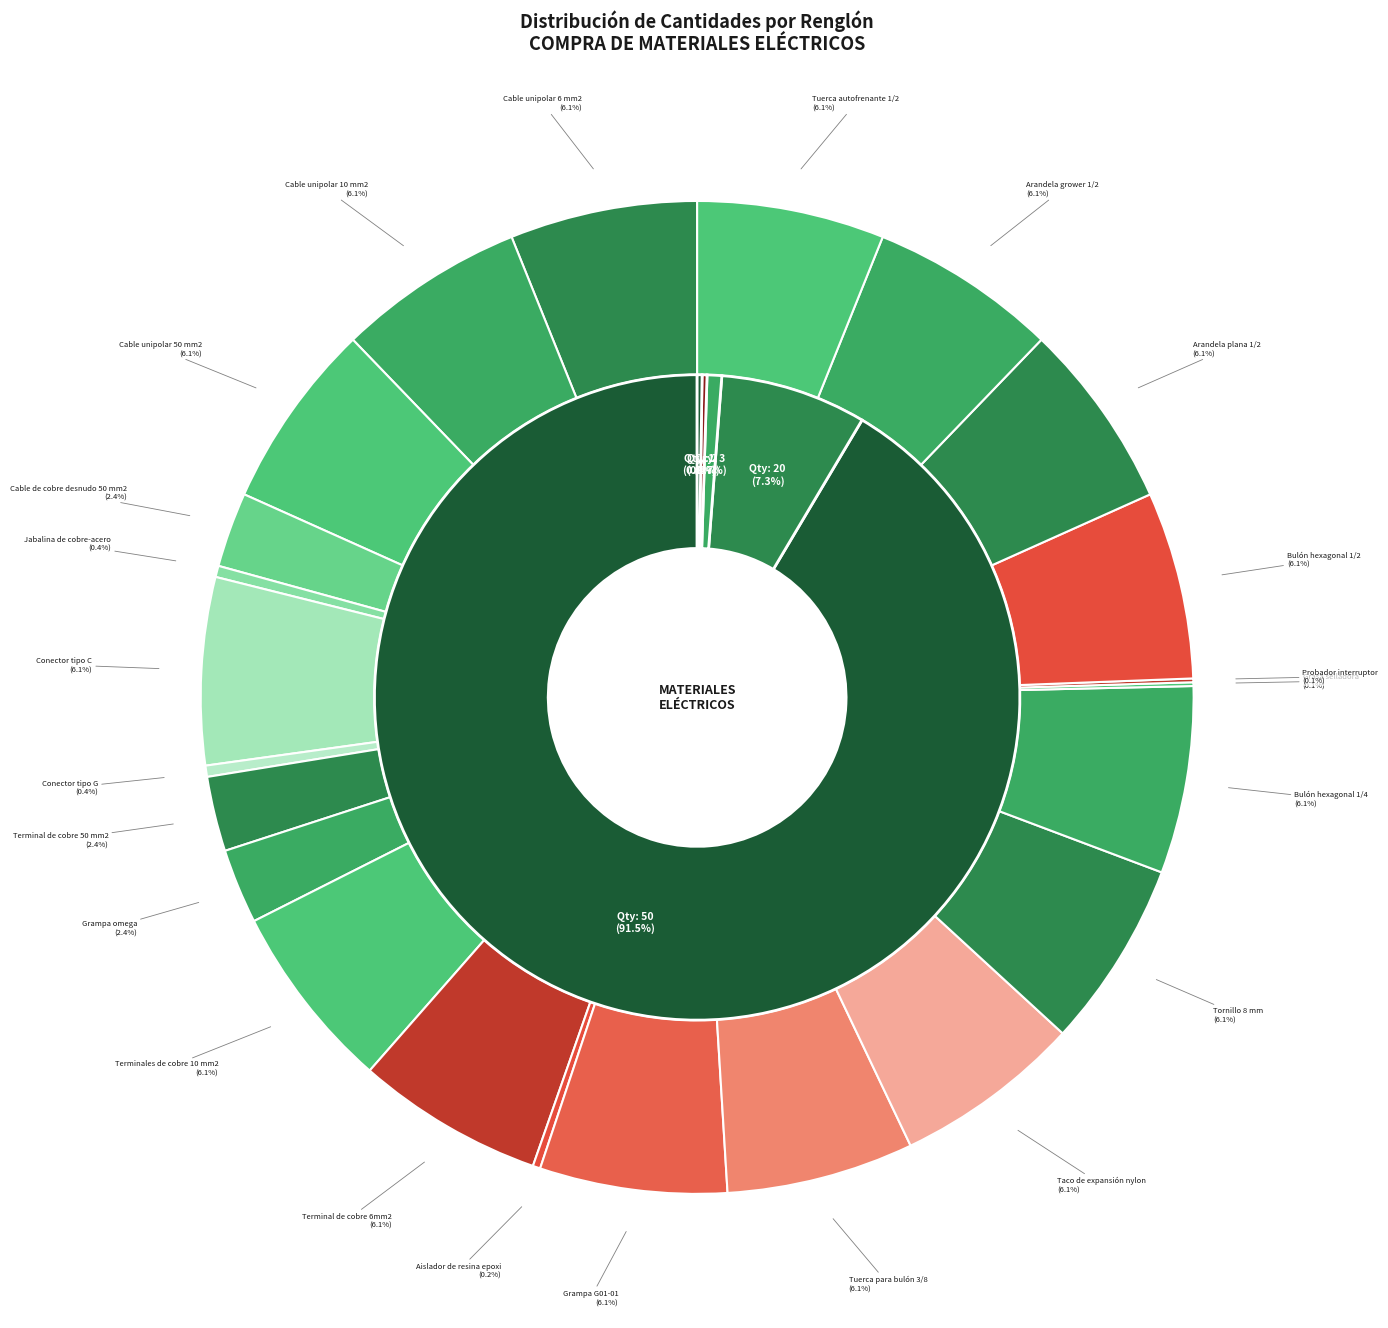

Rank the categories by value from lowest to highest.

Barra de cobre 30x5 mm, Grasa selladora, Probador interruptor, Aislador de resina epoxi, Jabalina de cobre-acero, Conector tipo G, Cable de cobre desnudo 50 mm2, Terminal de cobre 50 mm2, Grampa omega, Cable unipolar 6 mm2, Cable unipolar 10 mm2, Cable unipolar 50 mm2, Conector tipo C, Terminales de cobre 10 mm2, Terminal de cobre 6mm2, Grampa G01-01, Tuerca para bulón 3/8, Taco de expansión nylon, Tornillo 8 mm, Bulón hexagonal 1/4, Bulón hexagonal 1/2, Arandela plana 1/2, Arandela grower 1/2, Tuerca autofrenante 1/2